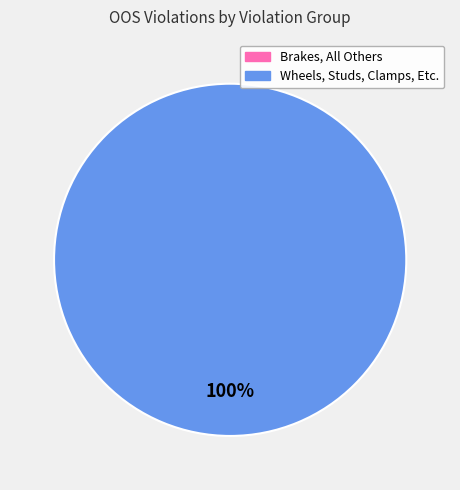

Rank the categories by value from highest to lowest.

Wheels, Studs, Clamps, Etc., Brakes, All Others